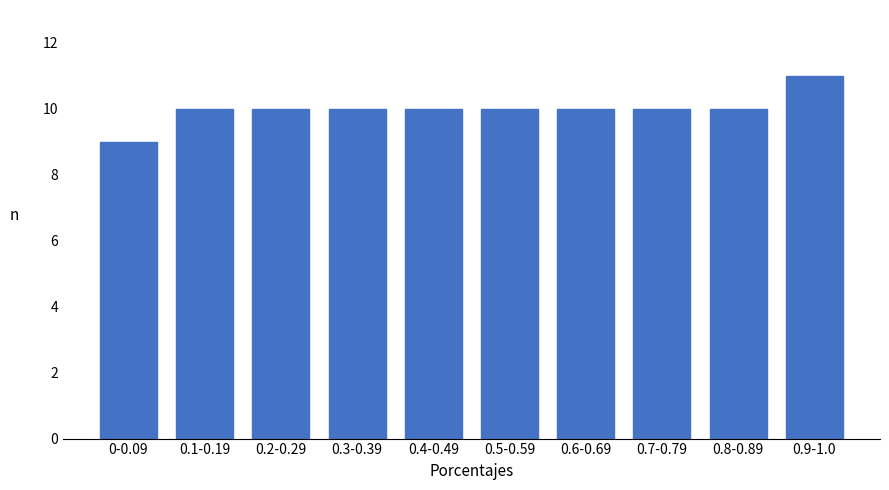

Reading left to right, extract all data points from this chart.

0-0.09=9	0.1-0.19=10	0.2-0.29=10	0.3-0.39=10	0.4-0.49=10	0.5-0.59=10	0.6-0.69=10	0.7-0.79=10	0.8-0.89=10	0.9-1.0=11